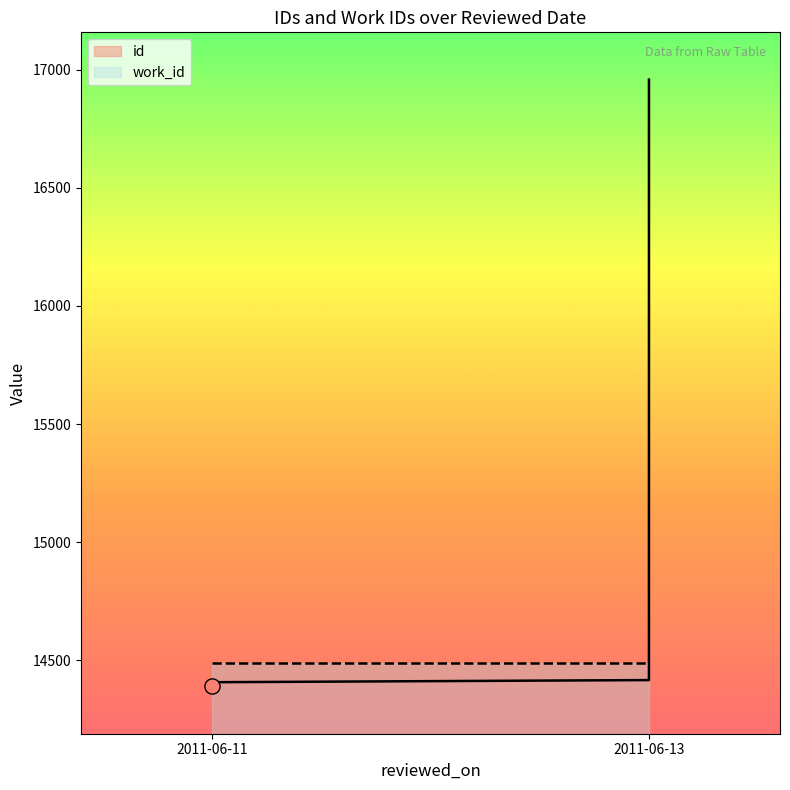

Which series has the largest Y range (max minus min)?

id (line)